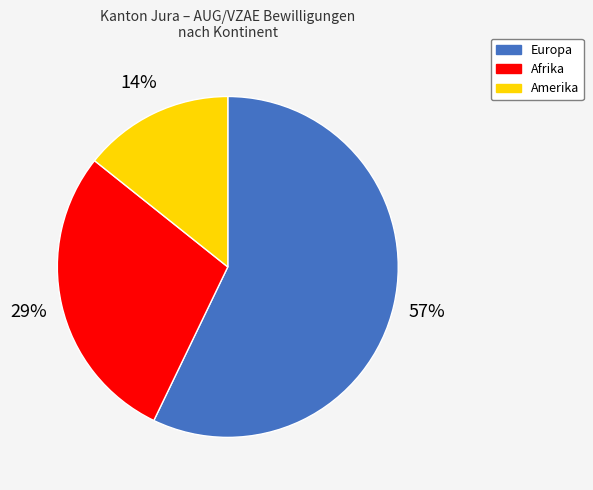

Which category accounts for the majority?

Europa